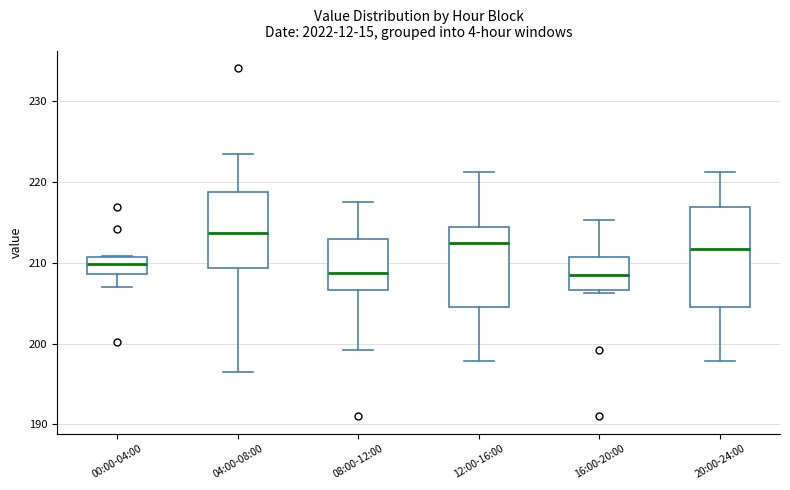

Reading left to right, read every box against the y-axis: the position of its median line, the range the box covers, and the ends of its whiskers. The values are not printed on the chart, so give them approximately, as read against the axis.

00:00-04:00: median 210, box 209 to 211, whiskers 207 to 211
04:00-08:00: median 214, box 209 to 219, whiskers 197 to 224
08:00-12:00: median 209, box 207 to 213, whiskers 199 to 218
12:00-16:00: median 212, box 204 to 214, whiskers 198 to 221
16:00-20:00: median 208, box 207 to 211, whiskers 206 to 215
20:00-24:00: median 212, box 204 to 217, whiskers 198 to 221